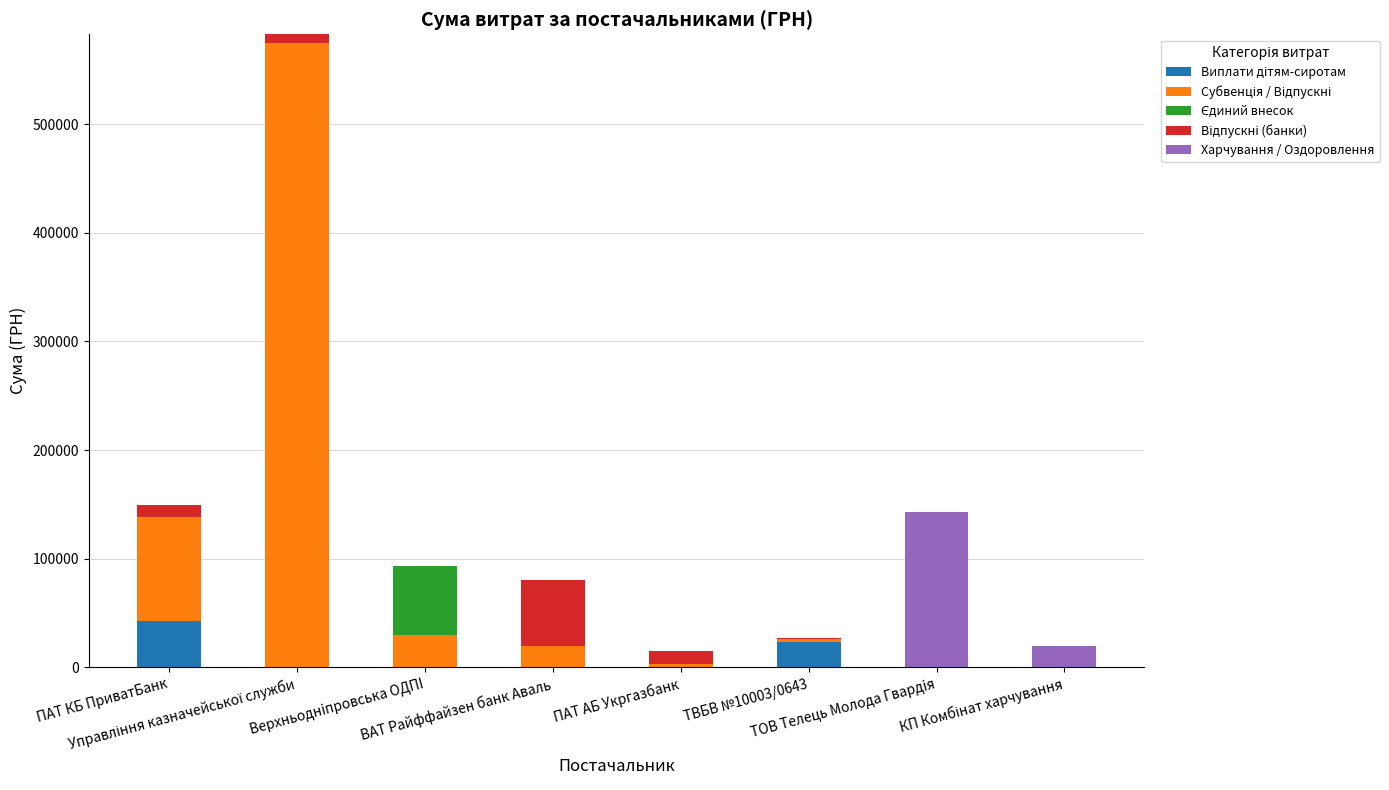

How many series are shown in this chart?

5